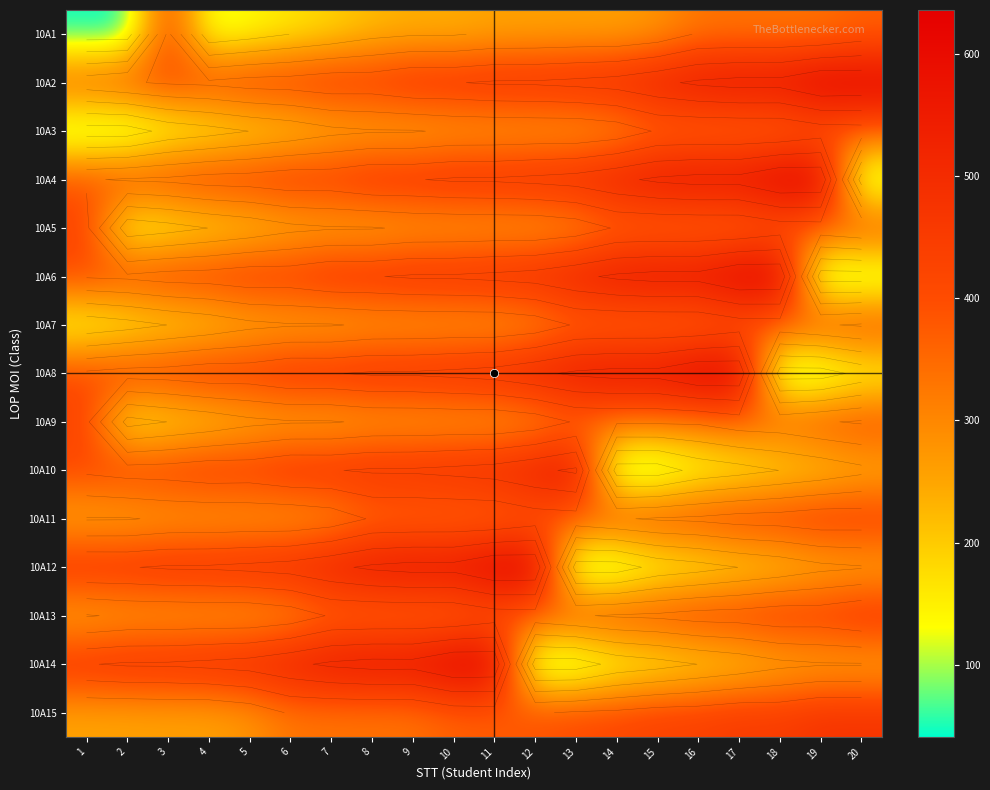

The value of 10A6 at 14 is 377. True or false?

False